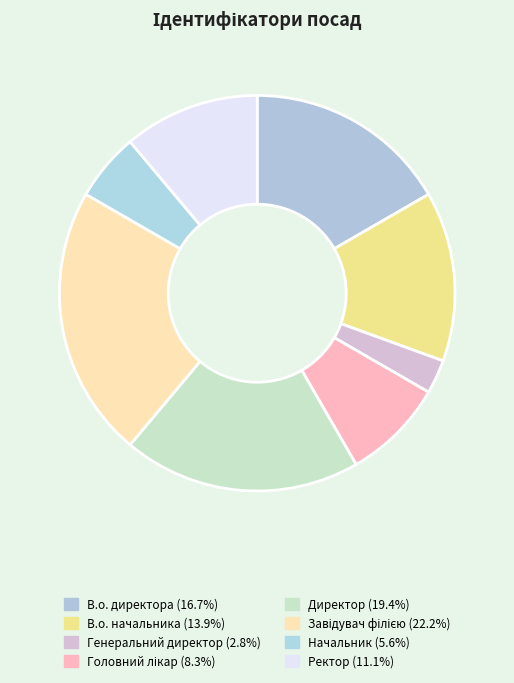

To the nearest percent, what percentage of the pie is Начальник?

6%